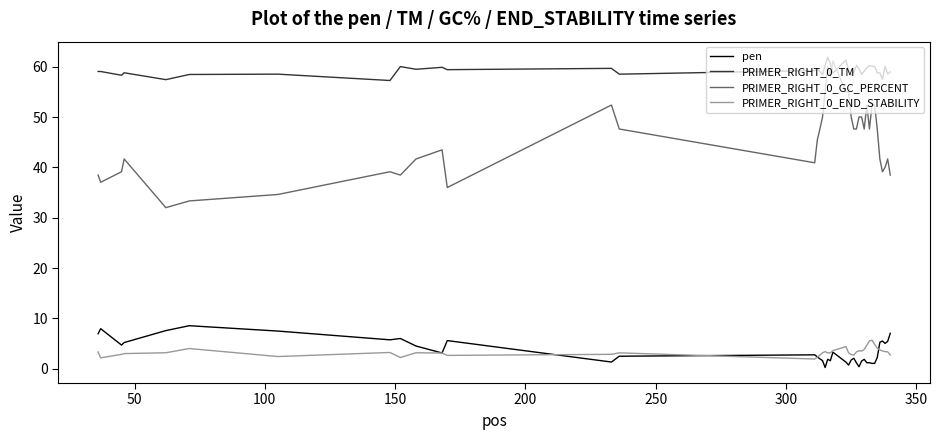

Which series has the largest range (max minus min)?

PRIMER_RIGHT_0_GC_PERCENT